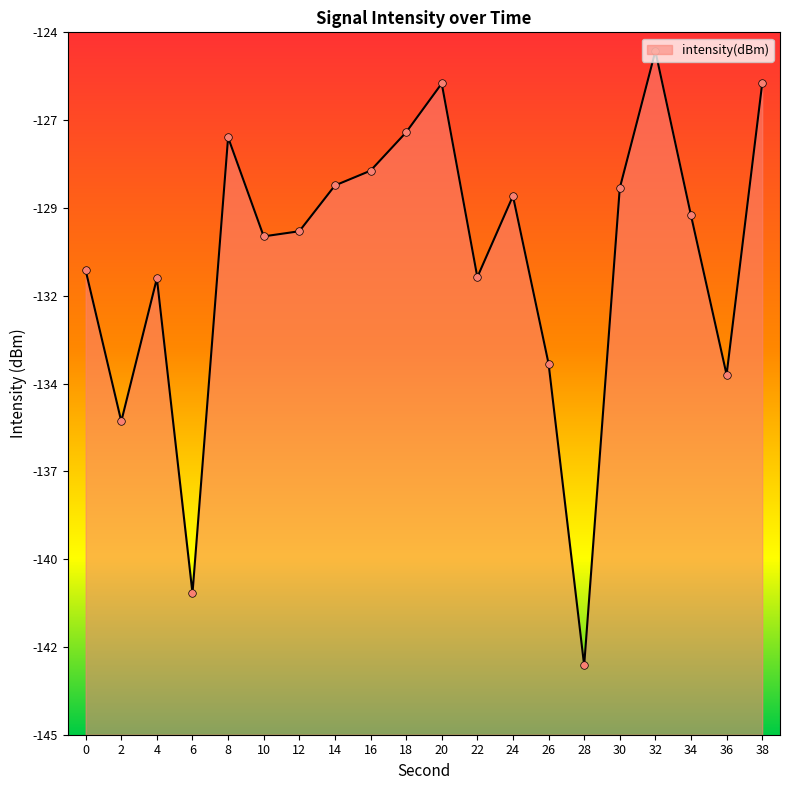

Which has a higher value, 30 or 22?

30